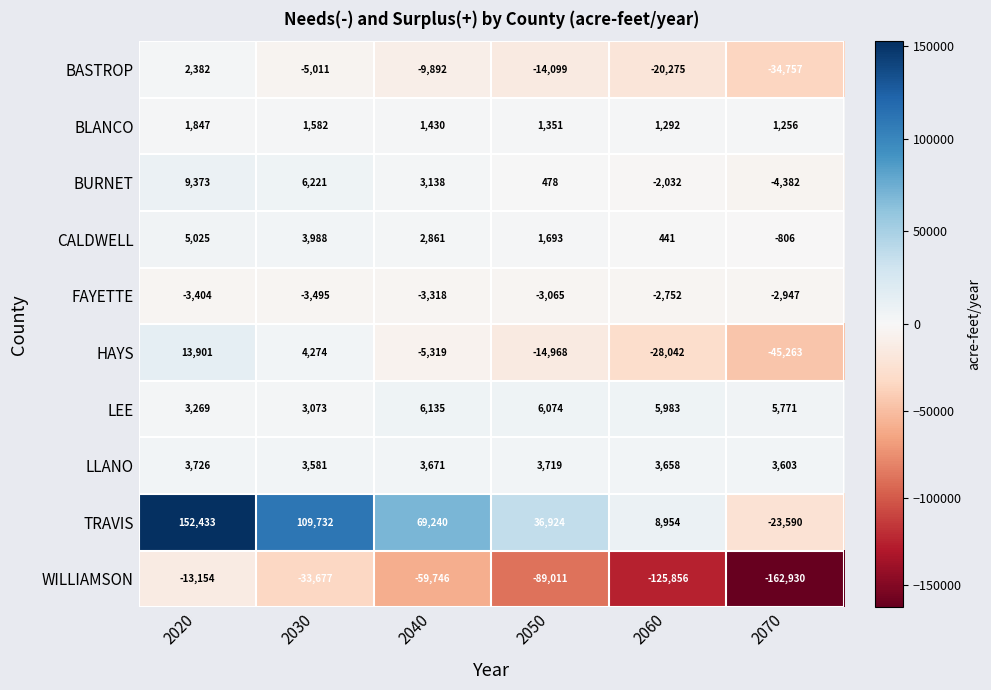

True or false: CALDWELL has a value of 3988 at 2030.

True